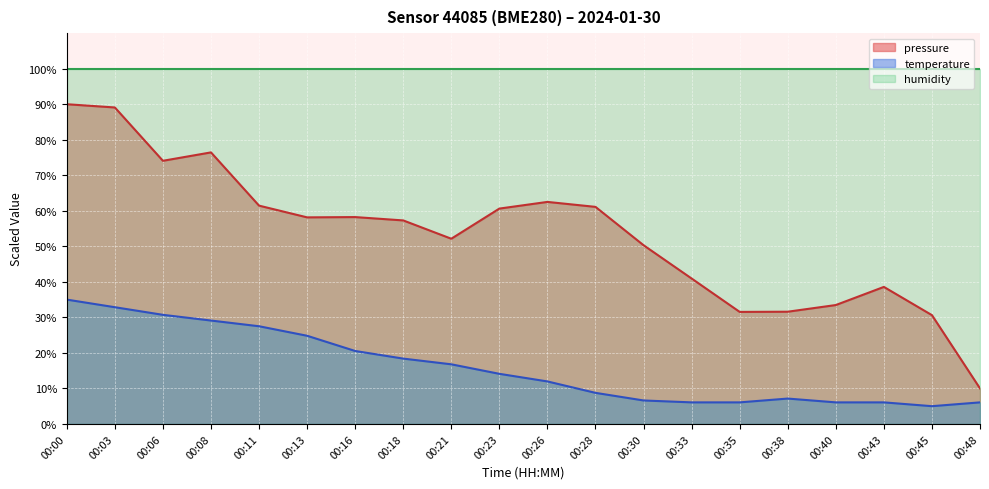

At which category does pressure reach its first local peak?

00:08